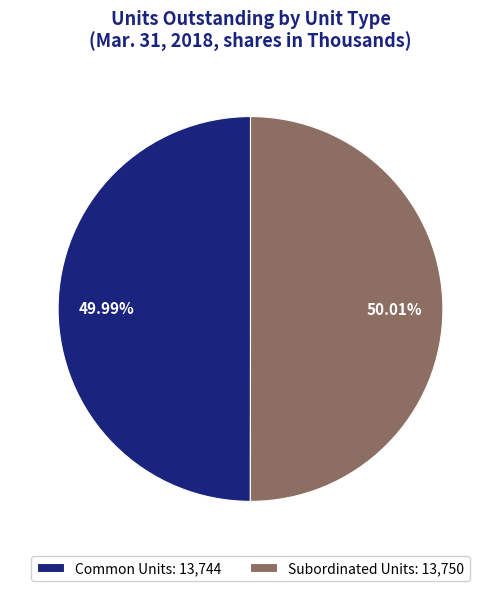

Does any single category account for the majority?

Yes